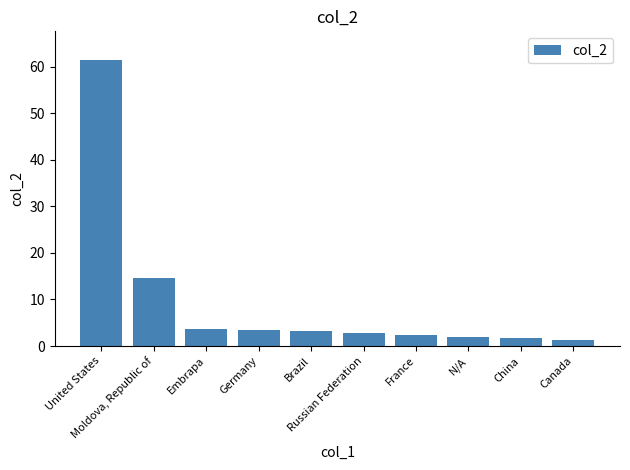

Is it true that the value at Embrapa is 6.5?

False